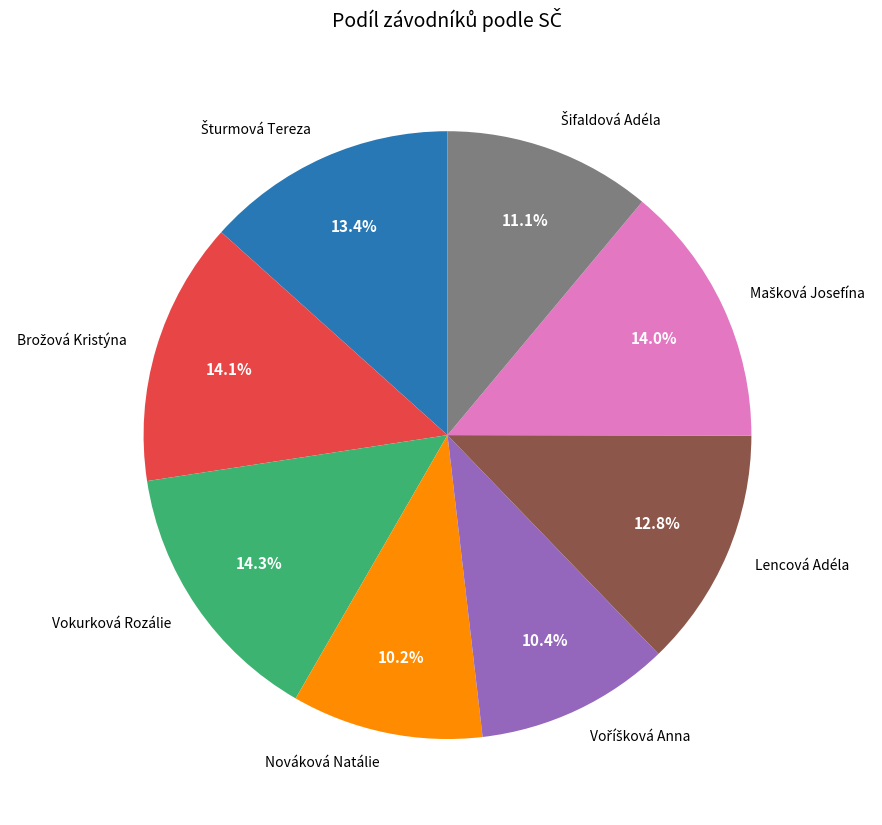

Is it true that Vokurková Rozálie is 14% of the pie?

True